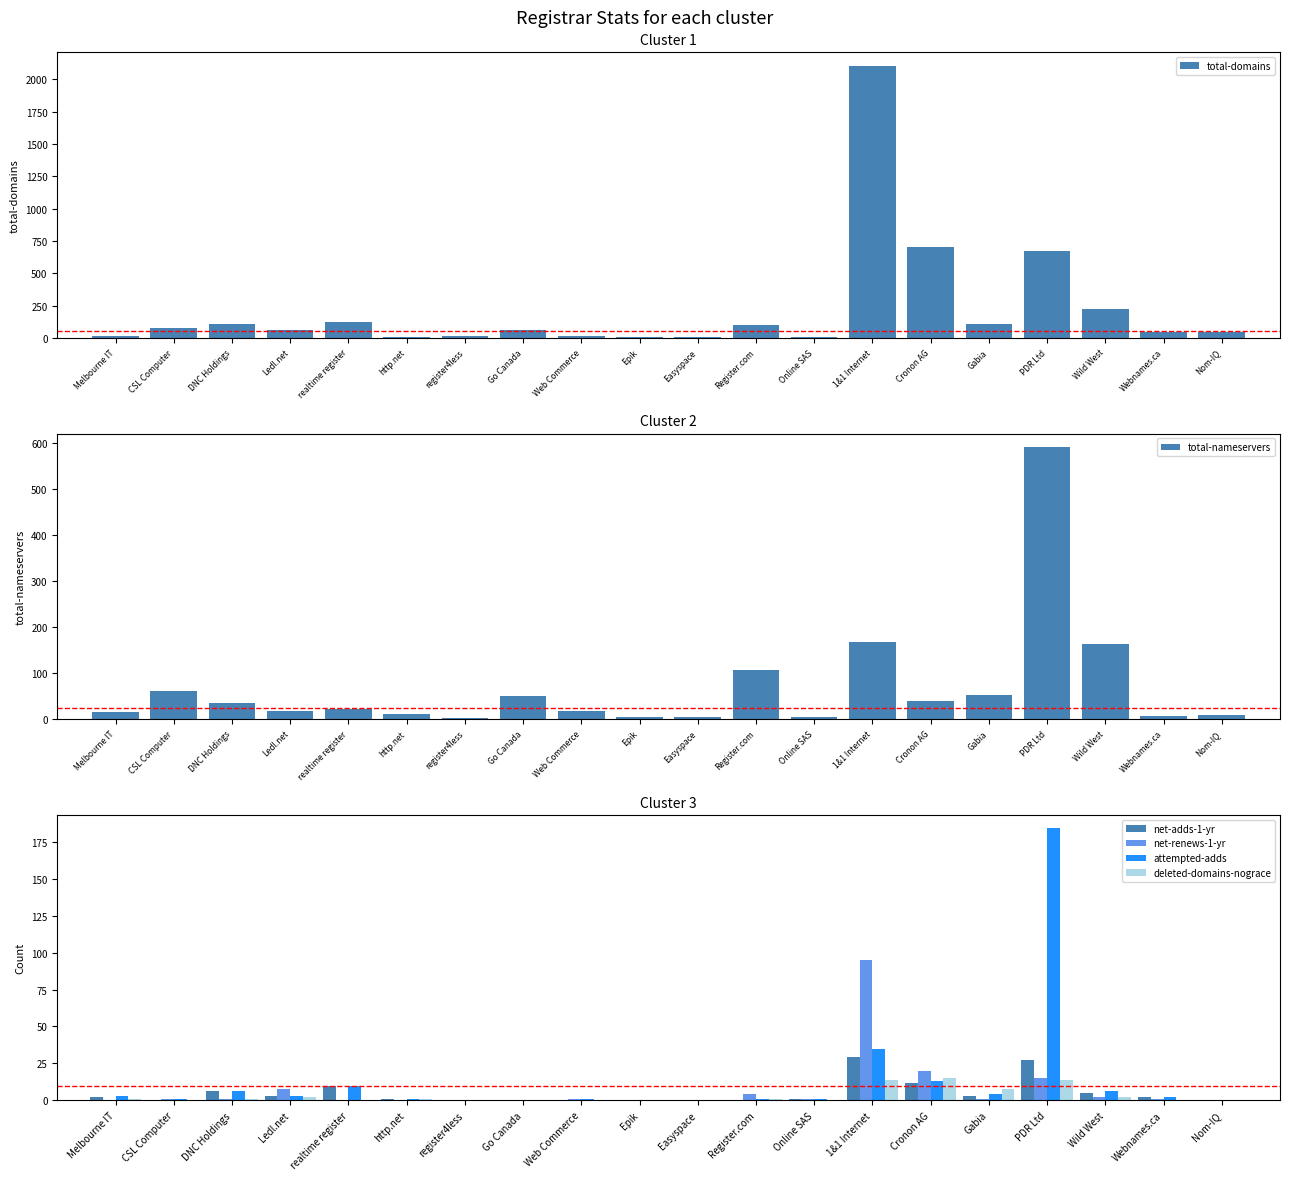

What is the sum of all deleted-domains-nograce values?

59